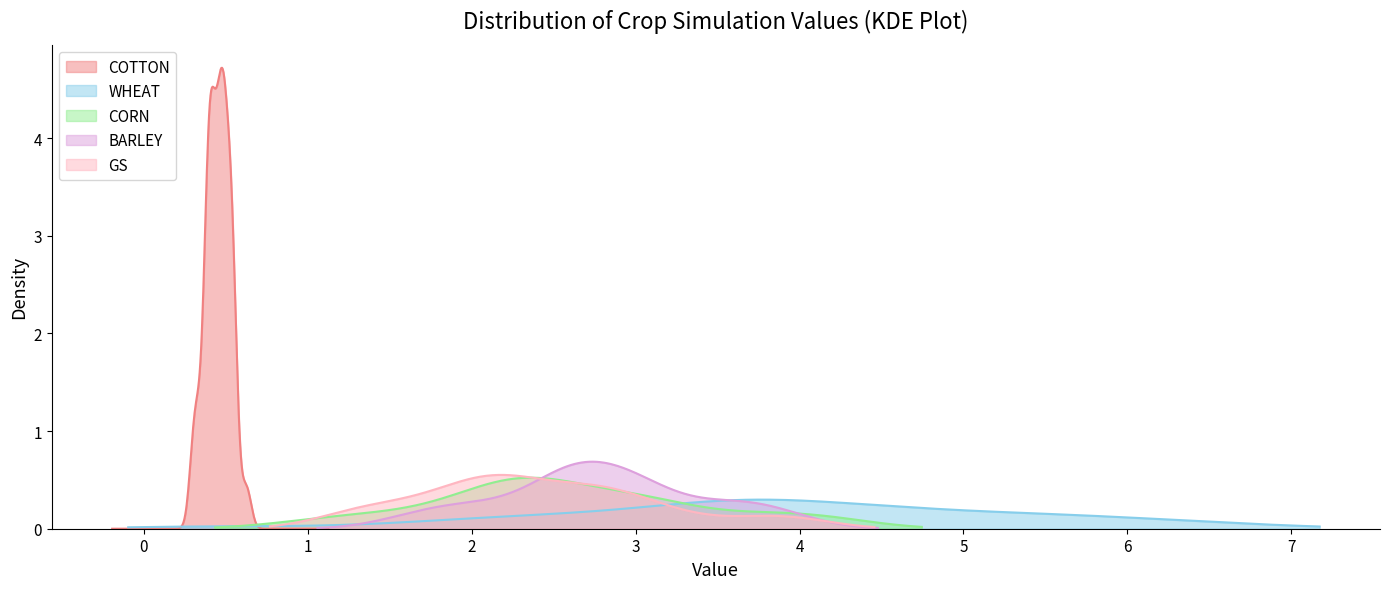

What is the spread (max minus min) of values at CORN?

4.8